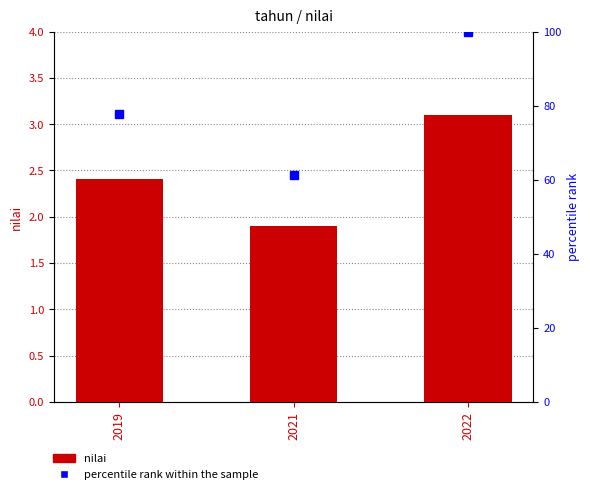

What is the spread (max minus min) of values at 2019?

75.3